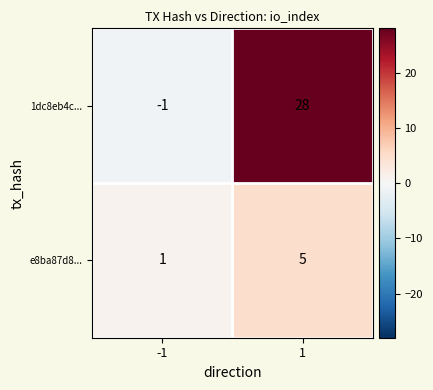

What is the total value across all series at 1?

33